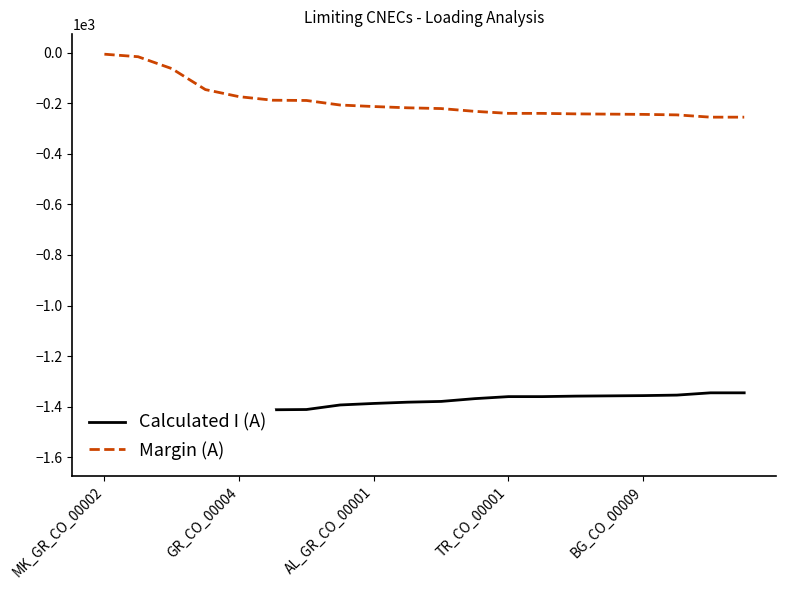

Is it true that Calculated I (A) equals -1357 at 15?

True